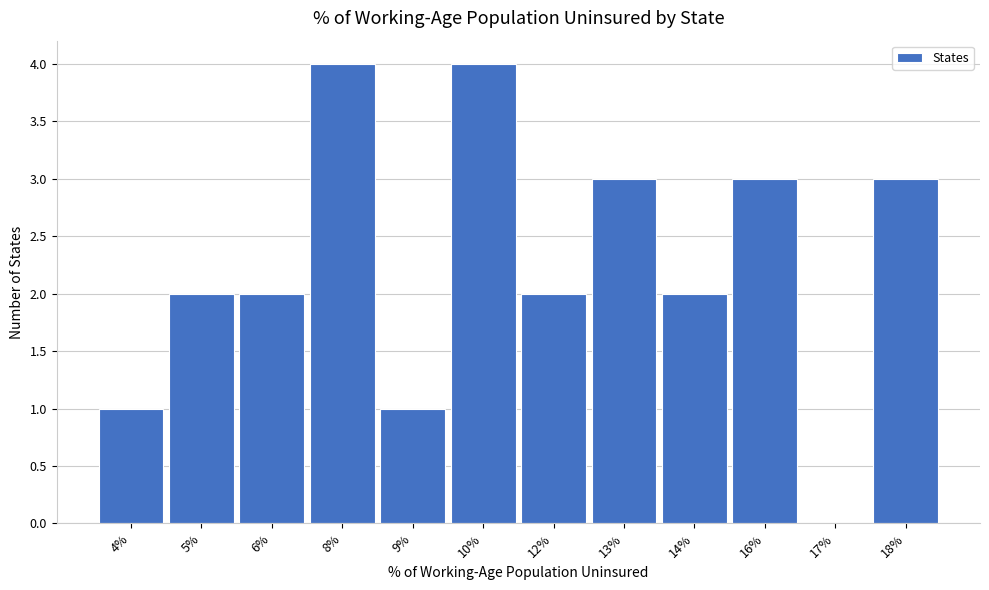

Reading left to right, list all the values displayed in this chart.

4%=1	5%=2	6%=2	8%=4	9%=1	10%=4	12%=2	13%=3	14%=2	16%=3	17%=0	18%=3